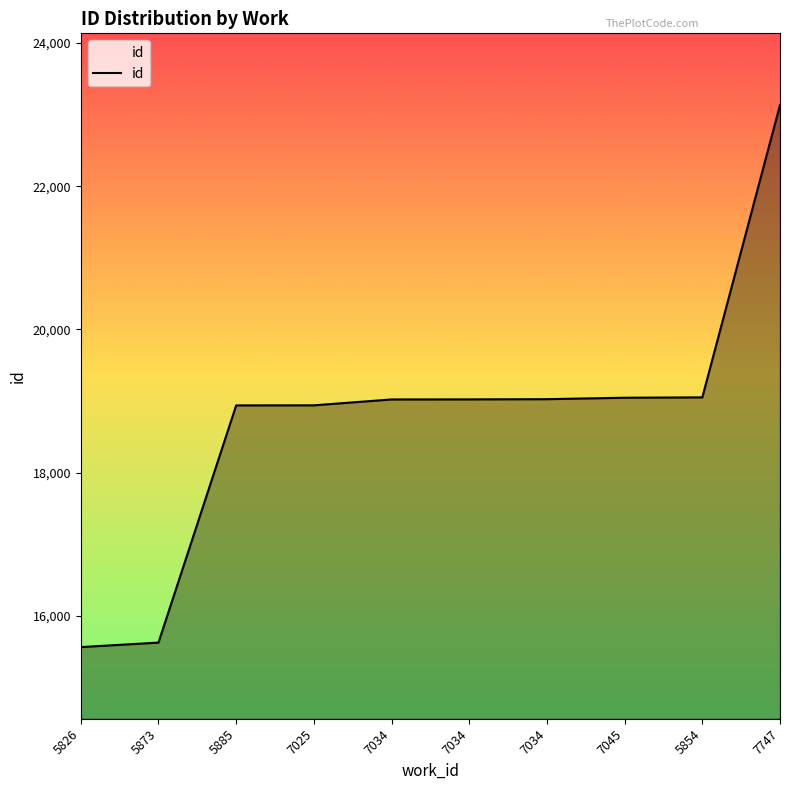

Rank the categories by value from lowest to highest.

5826, 5873, 5885, 7025, 7034, 7034, 7034, 7045, 5854, 7747